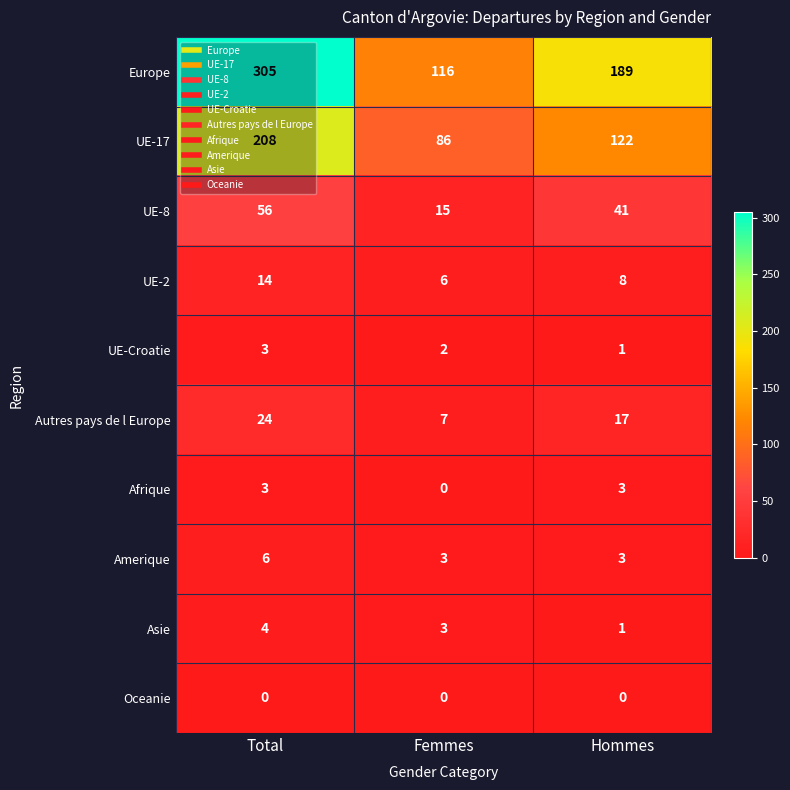

Where does the UE-Croatie series first go above 2?

Total